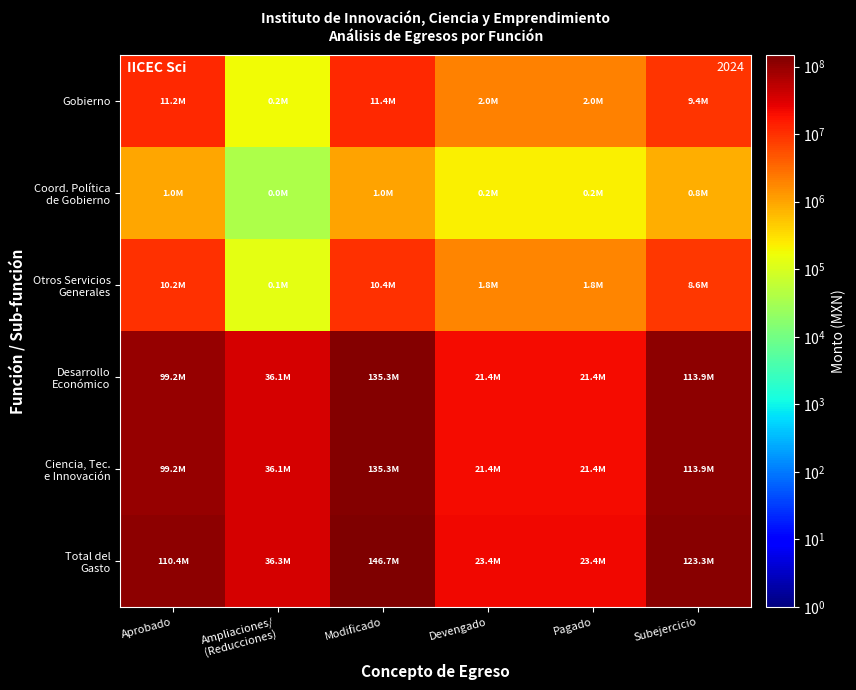

Which series has the widest spread of values?

Total del Gasto